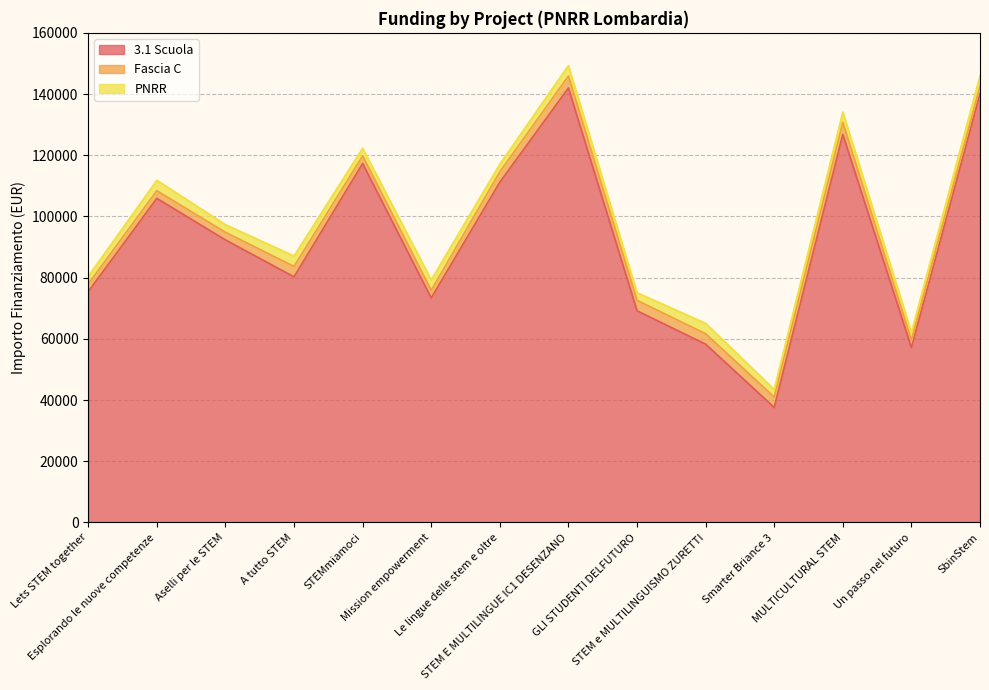

Rank the series at STEMmiamoci from lowest to highest value.

Fascia C, PNRR, 3.1 Scuola